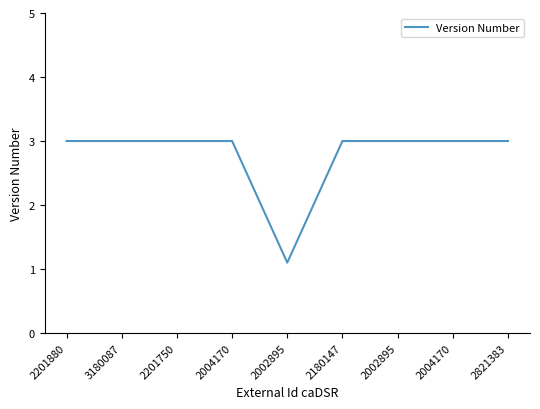

At which category does the chart reach its minimum across all series?

2002895